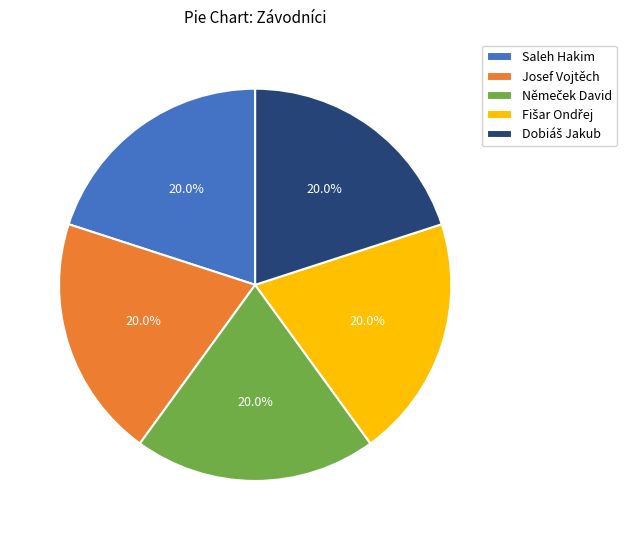

Count the number of slices in the pie.

5